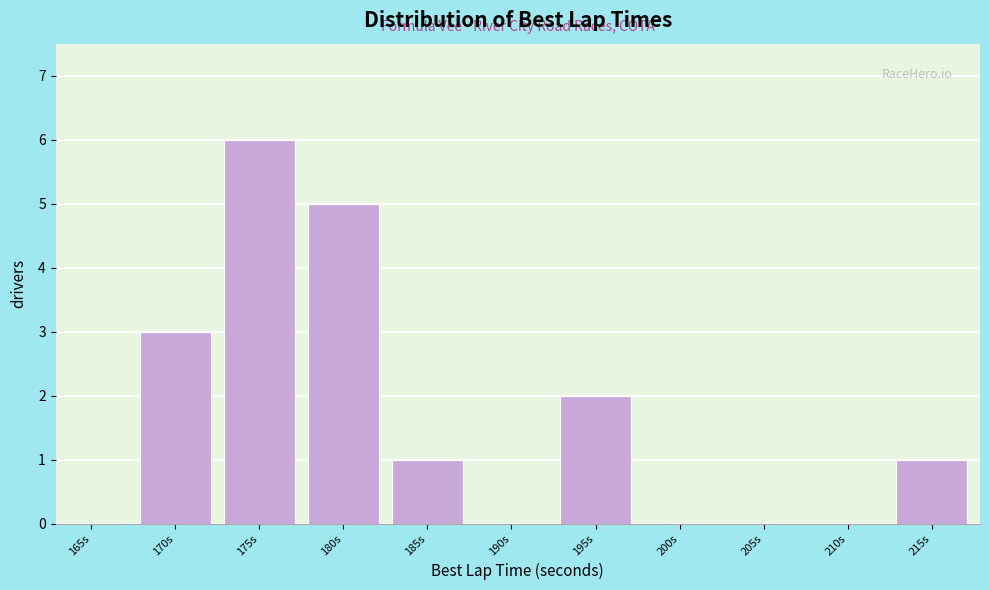

Reading left to right, transcribe all the data shown in this chart.

165s=0	170s=3	175s=6	180s=5	185s=1	190s=0	195s=2	200s=0	205s=0	210s=0	215s=1